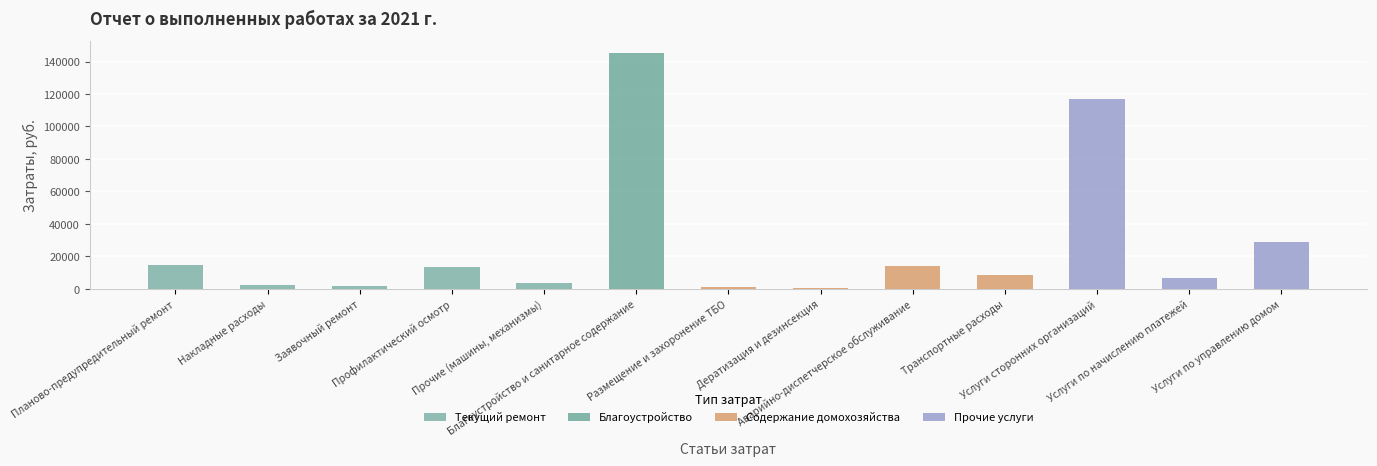

What is the label of the 12th bar from the left?

Услуги по начислению платежей